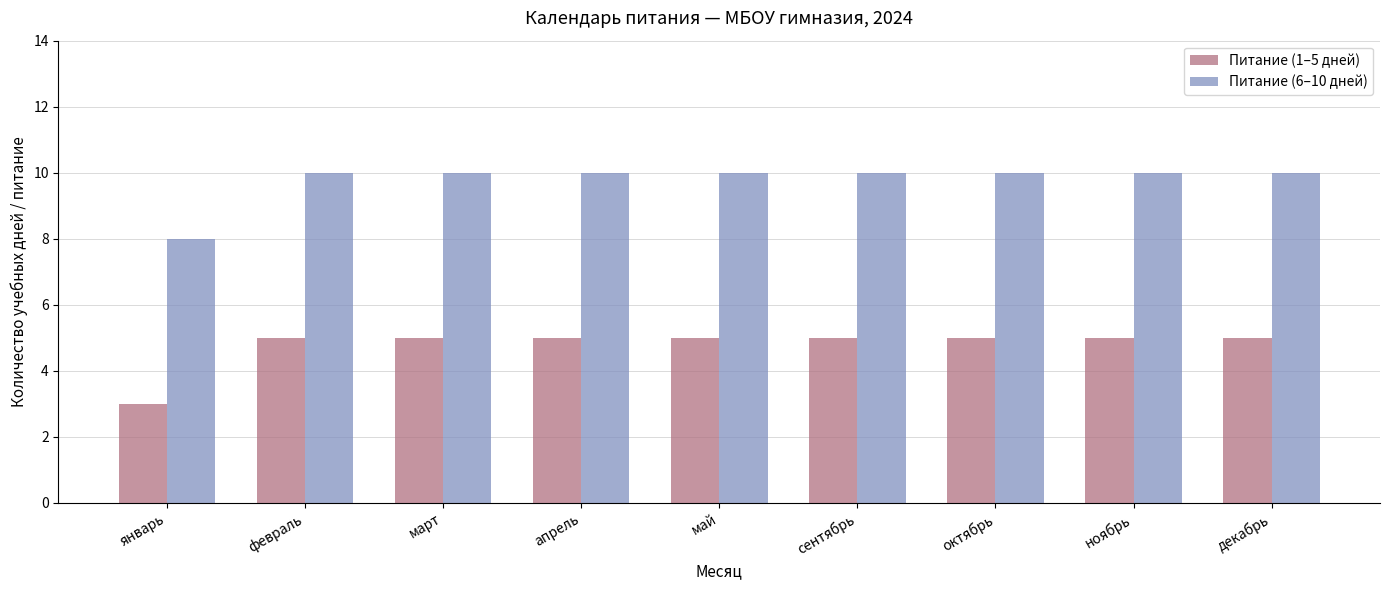

What are all the series names shown in the legend?

Питание (1–5 дней), Питание (6–10 дней)